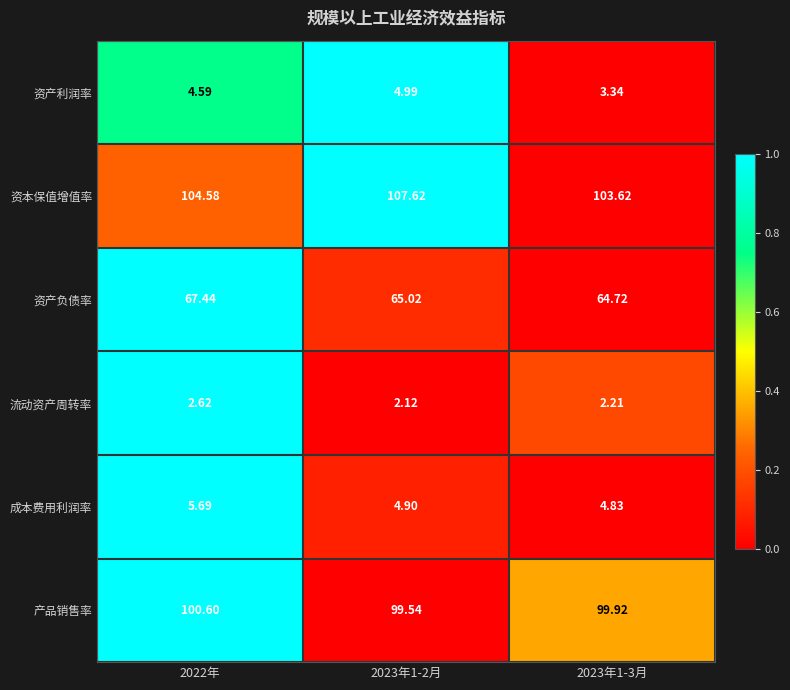

Rank the series at 2022年 from lowest to highest value.

流动资产周转率, 资产利润率, 成本费用利润率, 资产负债率, 产品销售率, 资本保值增值率